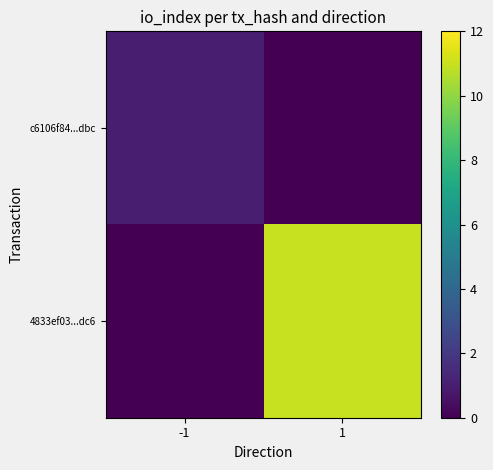

Which series changed the most between -1 and 1?

4833ef03...dc6